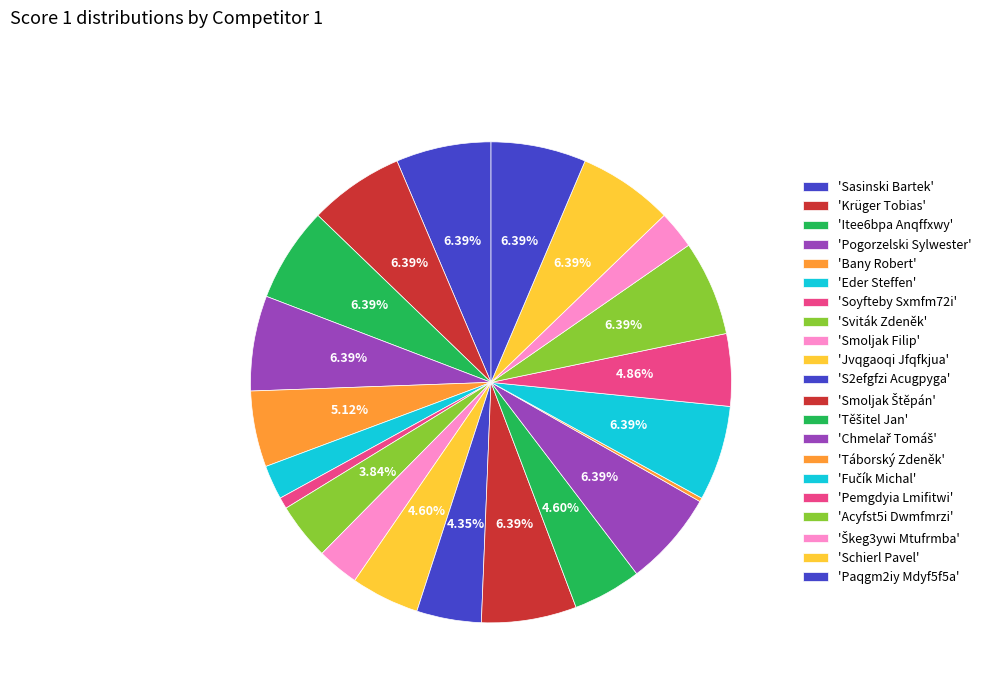

Which category has the biggest portion of the pie?

Sasinski Bartek